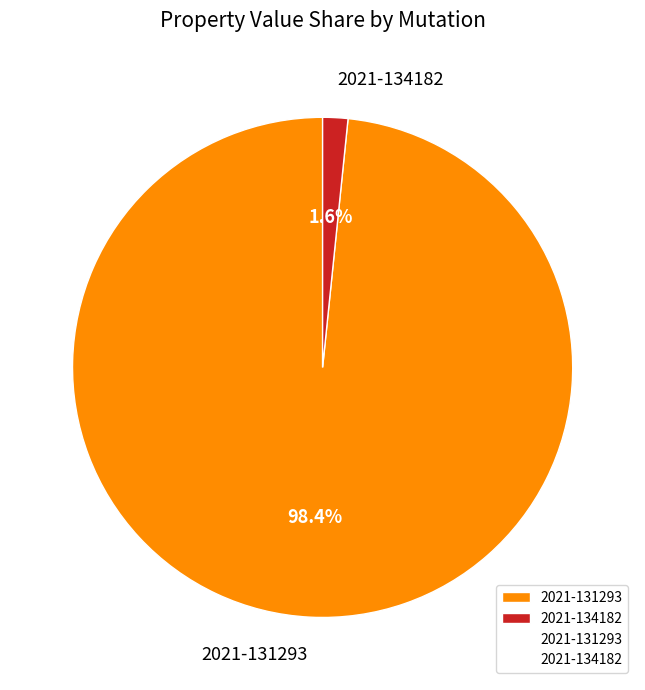

To the nearest percent, what is the difference between the largest and smallest slice percentages?

97%